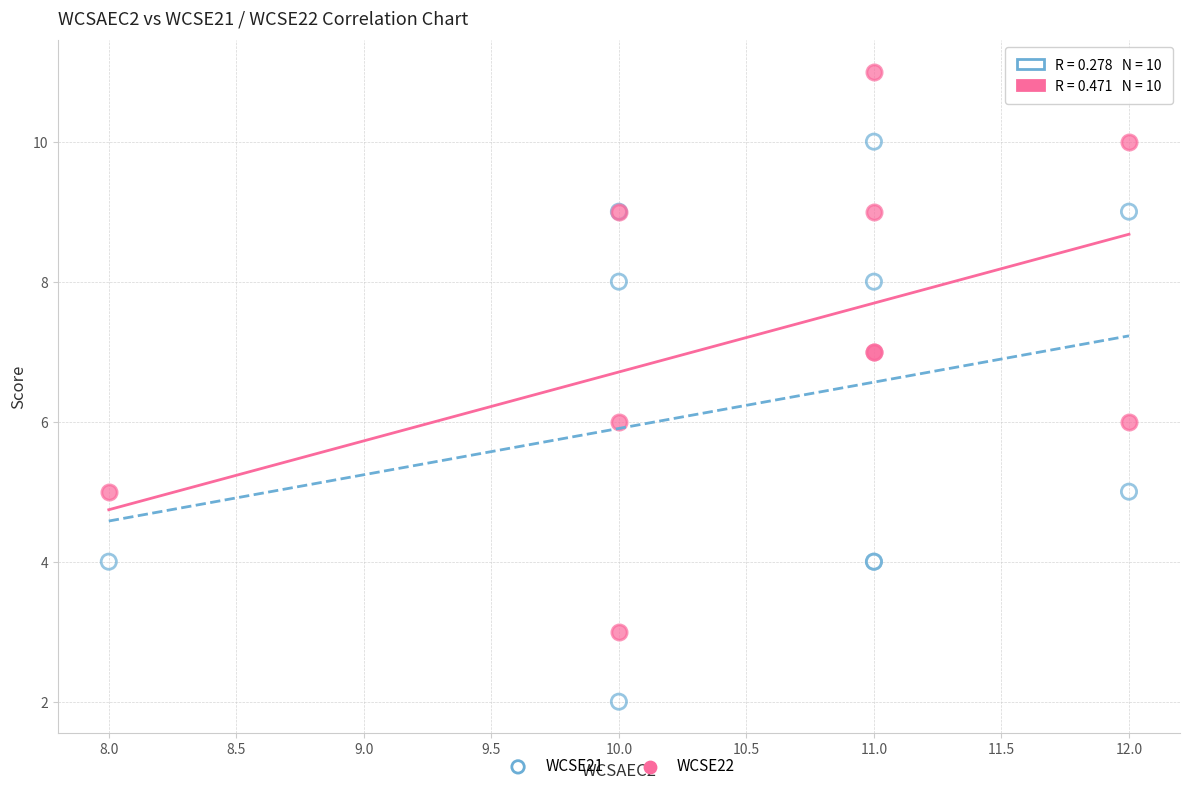

What is the X range (max minus min) for the scatter plot?

4